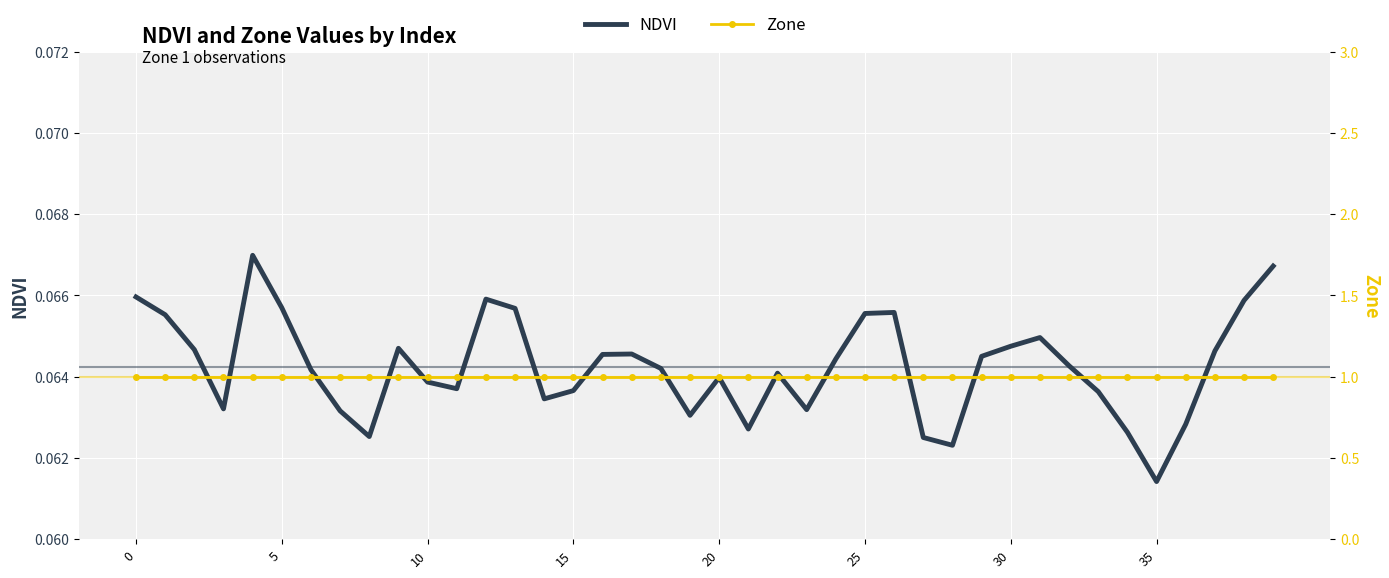

What are all the series names shown in the legend?

NDVI, Zone